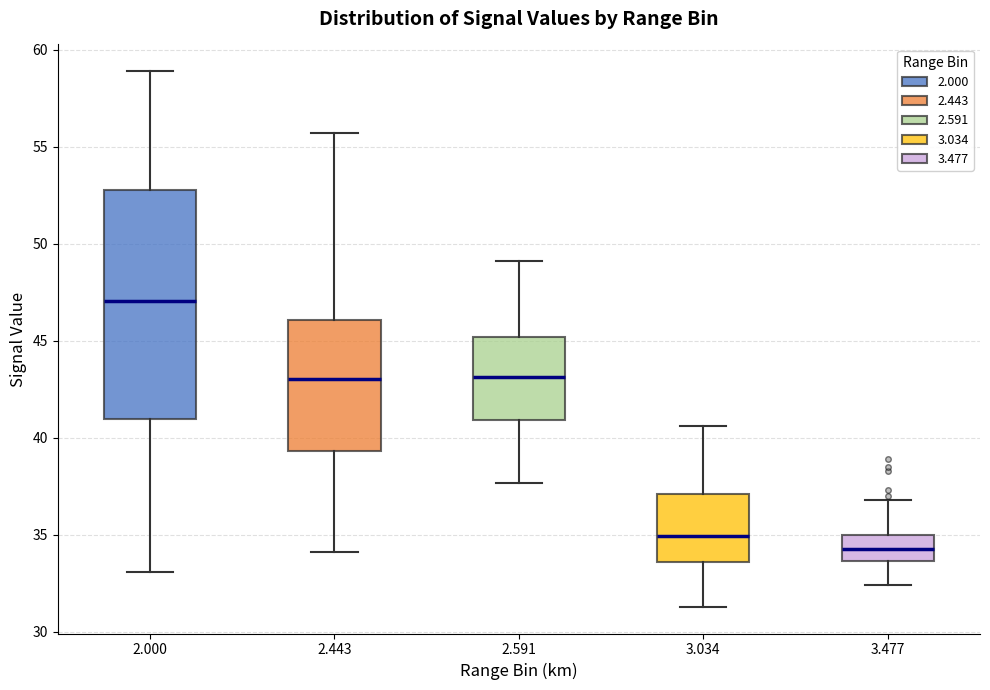

Which box is the tallest, from its lower edge to its upper edge?

2.000